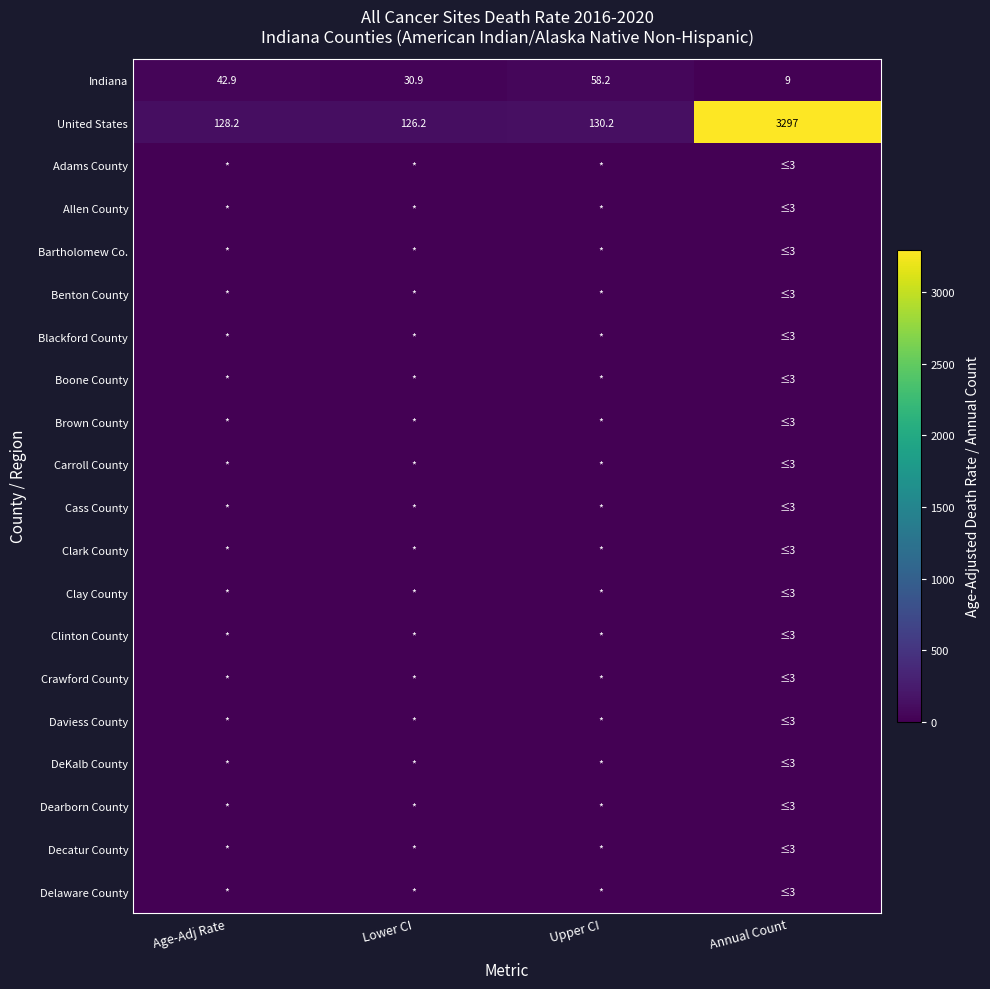

What is the average value of the United States series?

920.4